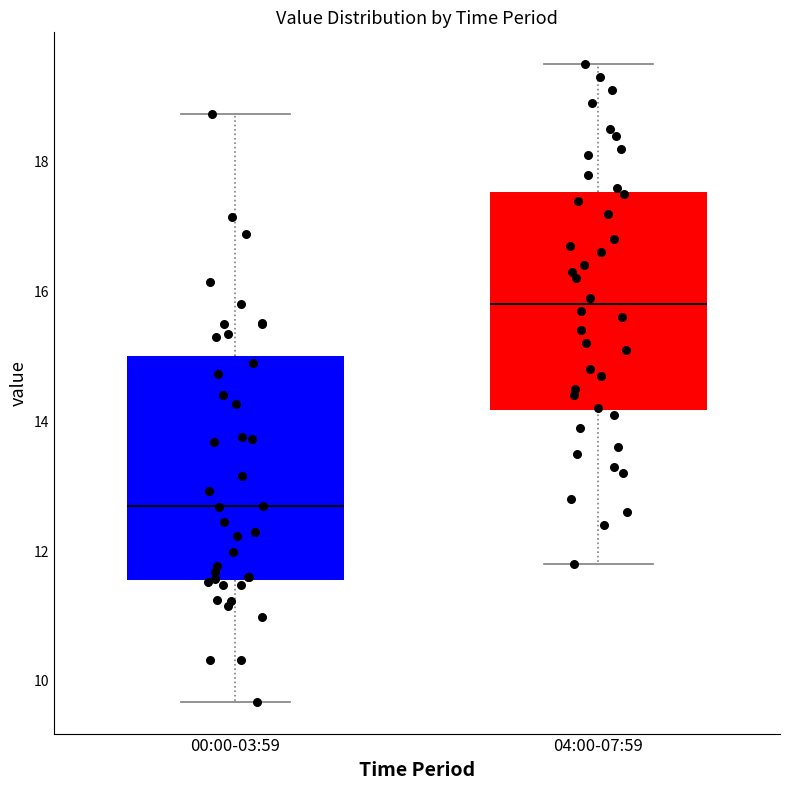

Reading left to right, read every box against the y-axis: the position of its median line, the range the box covers, and the ends of its whiskers. The values are not printed on the chart, so give them approximately, as read against the axis.

00:00-03:59: median 12.6, box 11.6 to 15.0, whiskers 9.6 to 18.8
04:00-07:59: median 15.8, box 14.2 to 17.6, whiskers 11.8 to 19.6